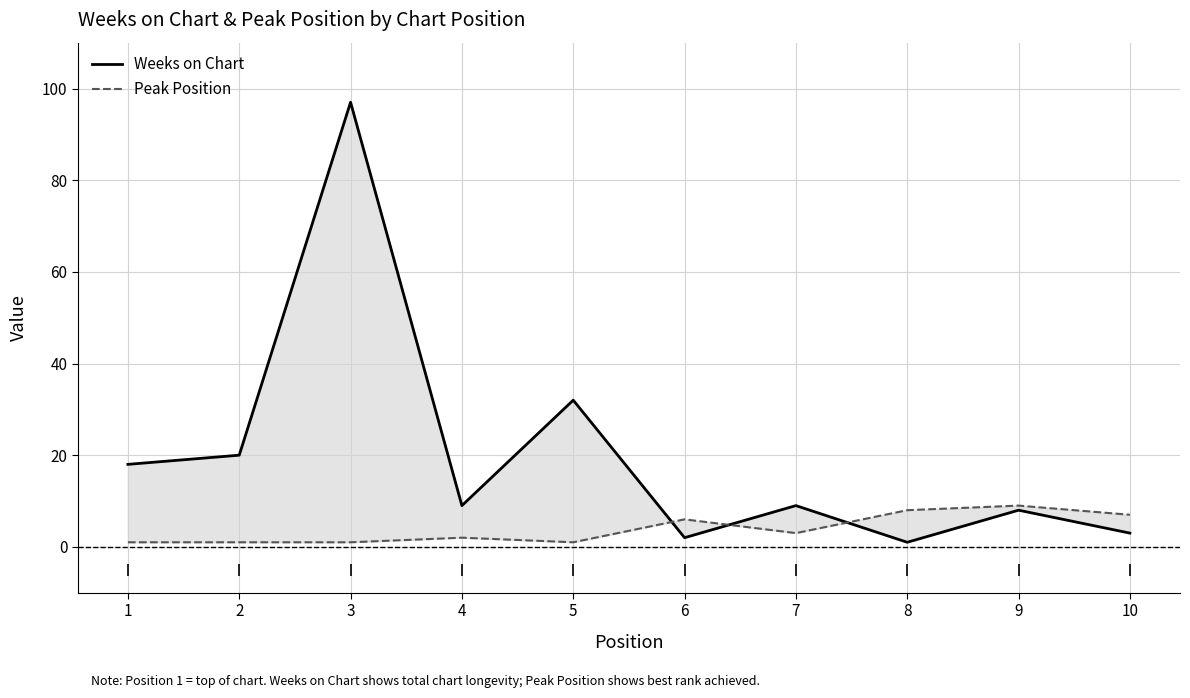

Is it true that Weeks on Chart equals 5 at 9?

False